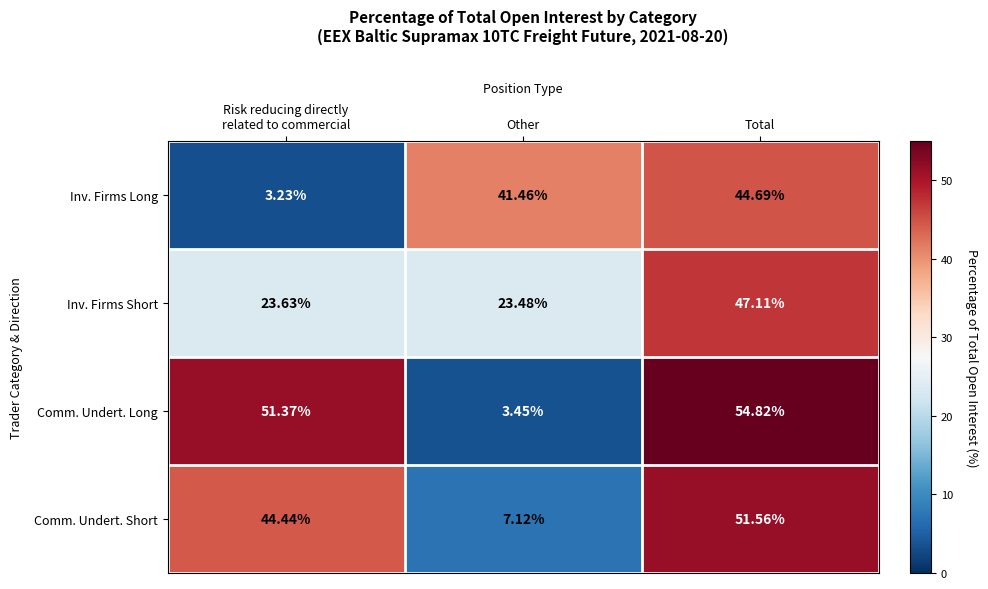

Rank the series at Risk reducing directly
related to commercial from highest to lowest value.

Comm. Undert. Long, Comm. Undert. Short, Inv. Firms Short, Inv. Firms Long